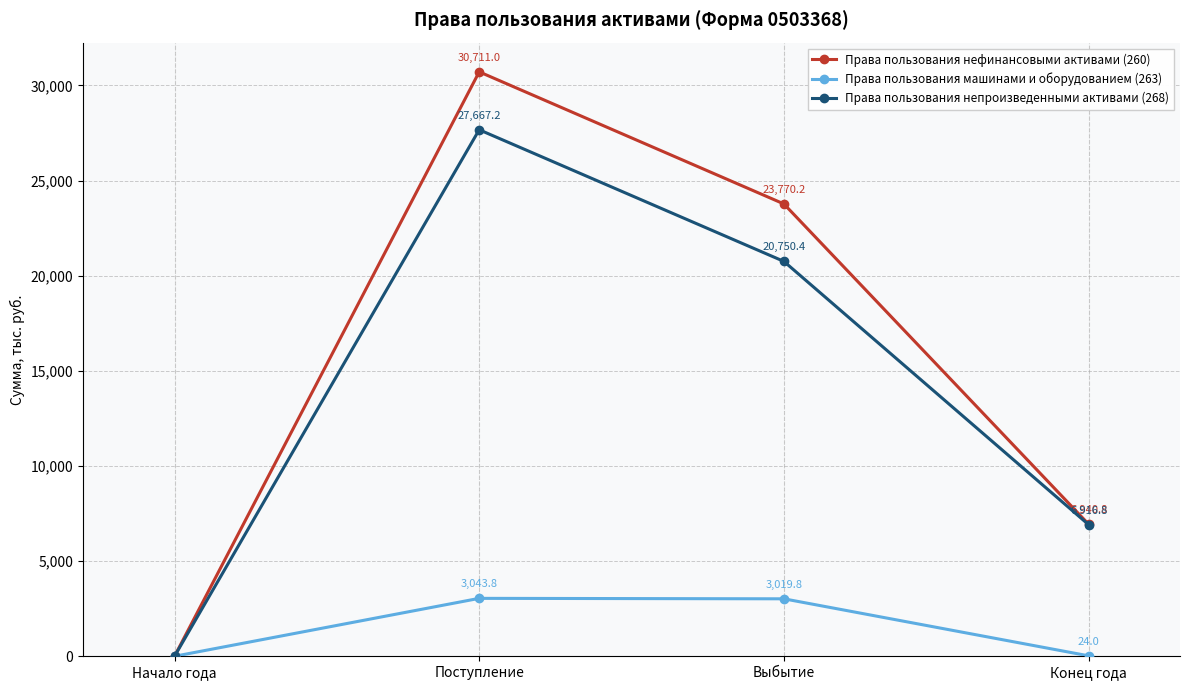

How many lines are shown in the chart?

3